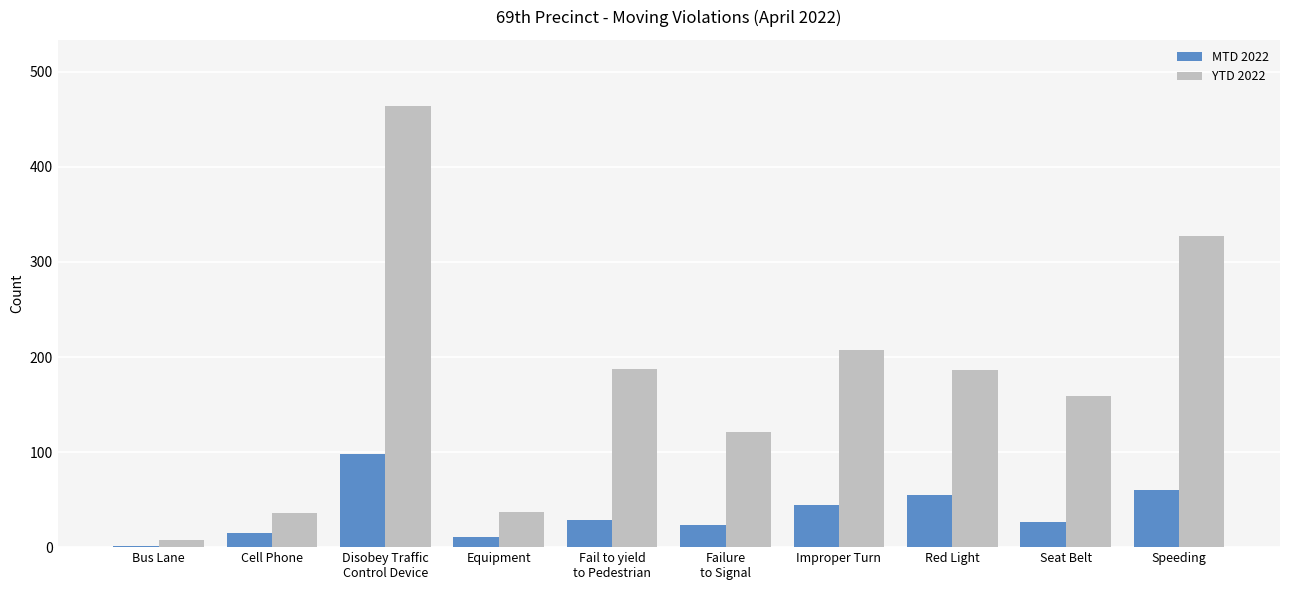

What is the total value across all series at Cell Phone?

51